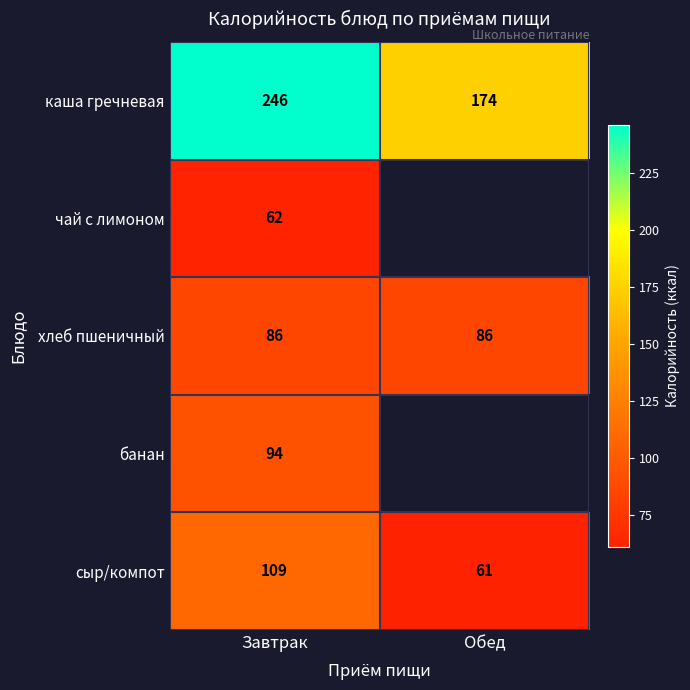

Rank the series at Завтрак from highest to lowest value.

каша гречневая, сыр/компот, банан, хлеб пшеничный, чай с лимоном